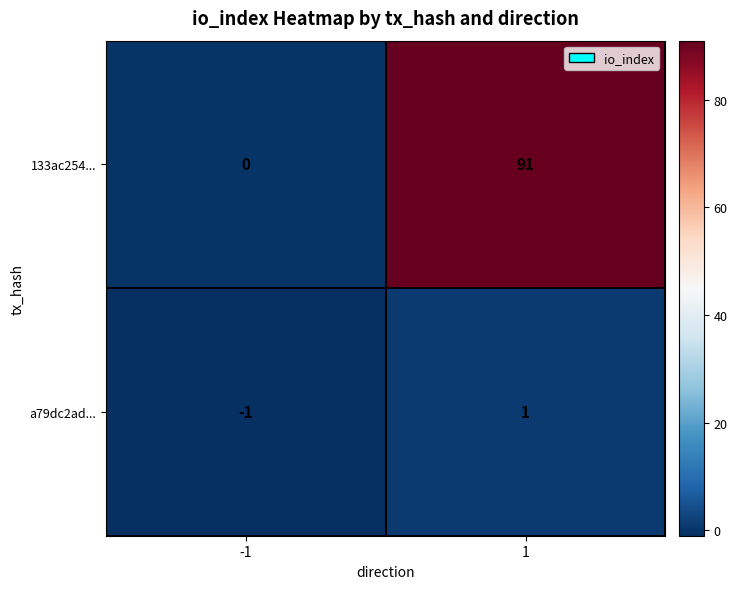

Reading left to right, what are all the values shown in this chart?

133ac254...: -1=0	1=91
a79dc2ad...: -1=-1	1=1